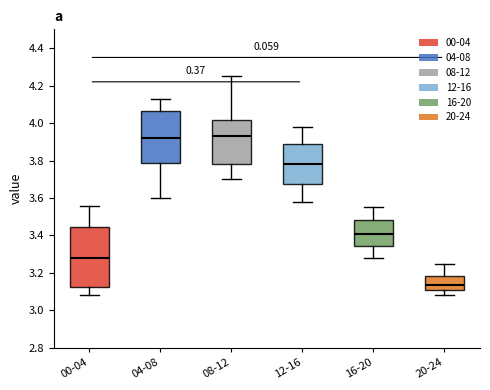

Where does the lower whisker of the box for 16-20 end on the y-axis? The values are not printed on the chart, so give them approximately, as read against the axis.

3.28